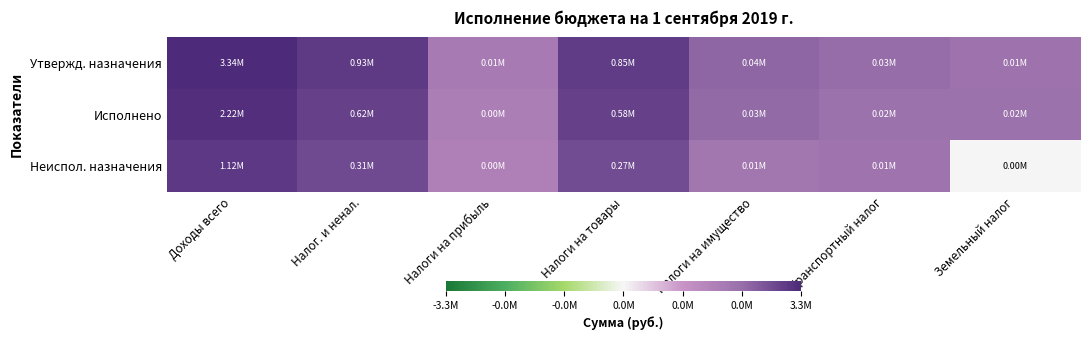

What is the difference between the highest and lowest values at Доходы всего?

1.1